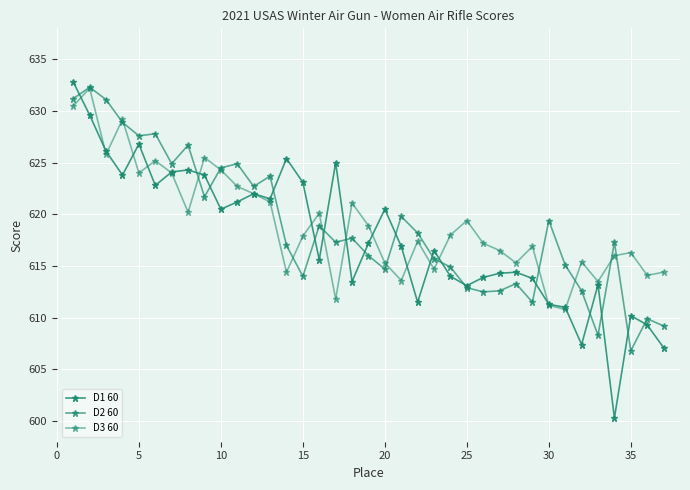

List the series in order of their peak value, highest first.

D1 60, D2 60, D3 60